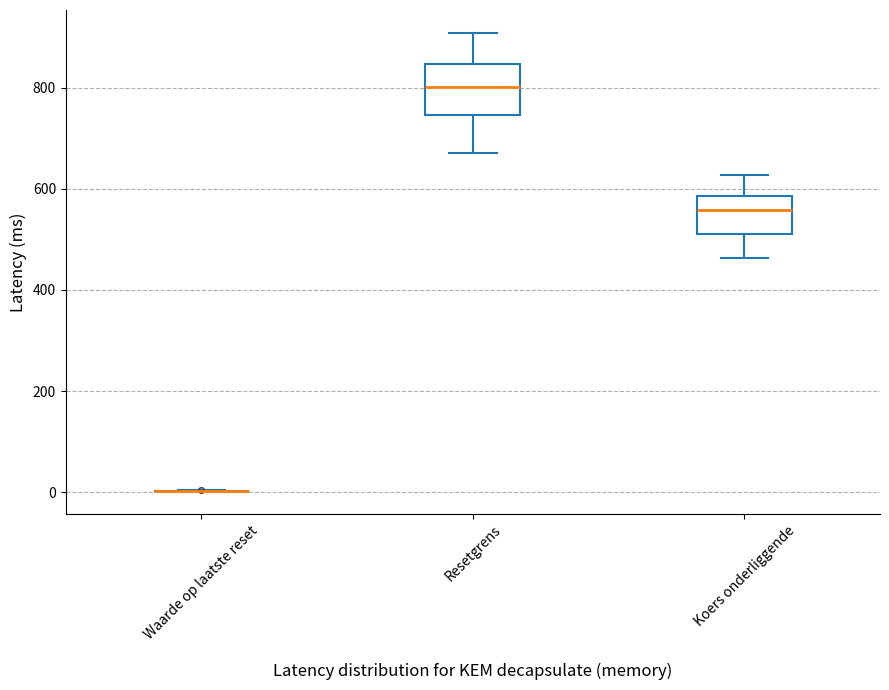

Where does the lower whisker of the box for Koers onderliggende end on the y-axis? The values are not printed on the chart, so give them approximately, as read against the axis.

460